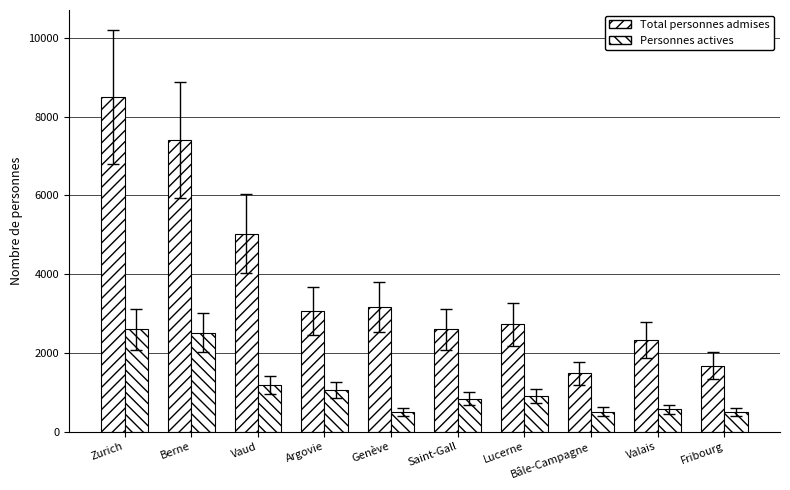

Count the number of categories in the chart.

10